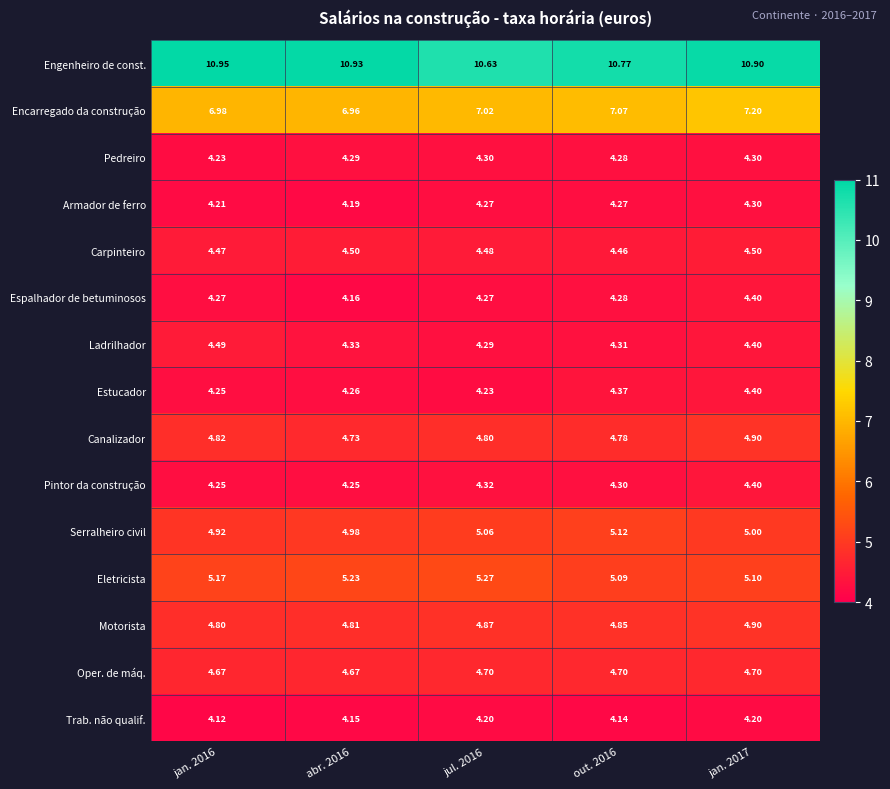

Is the value of Engenheiro de const. at abr. 2016 greater than the value of Armador de ferro at jan. 2017?

Yes